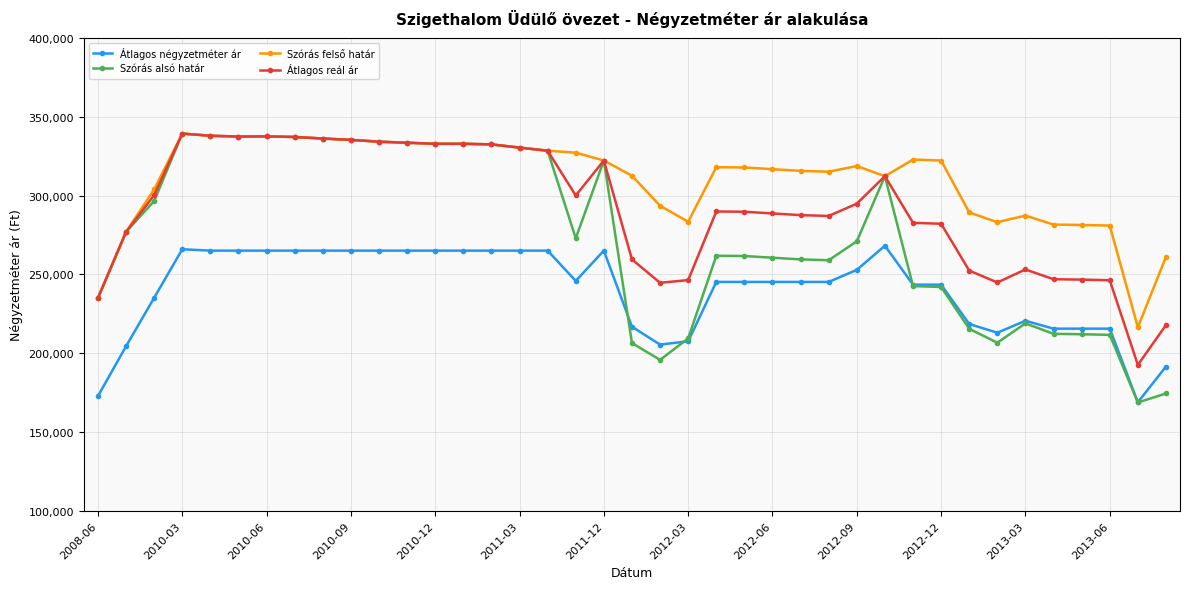

Which series has the widest spread of values?

Szórás alsó határ